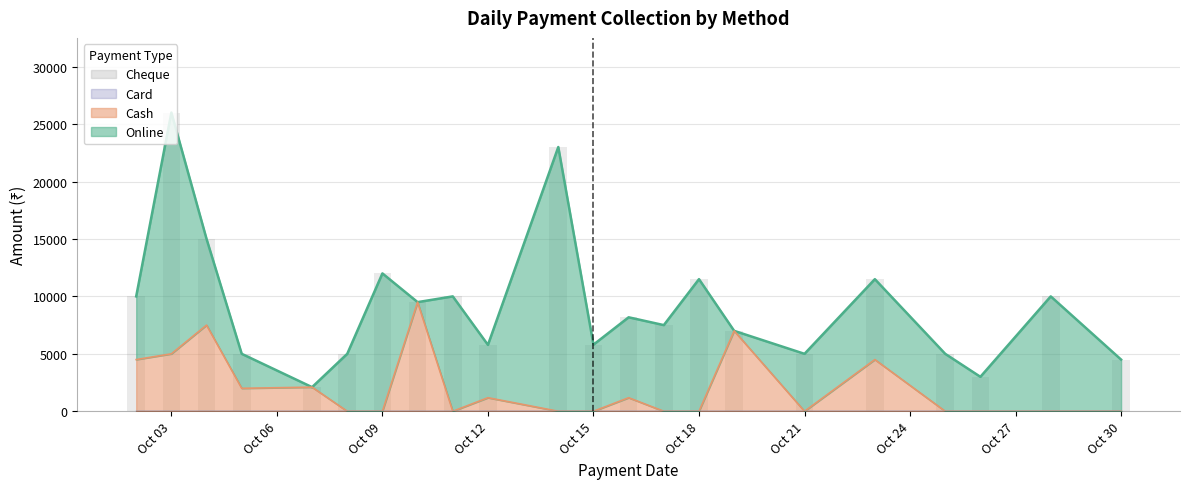

Which series has the widest spread of values?

Online